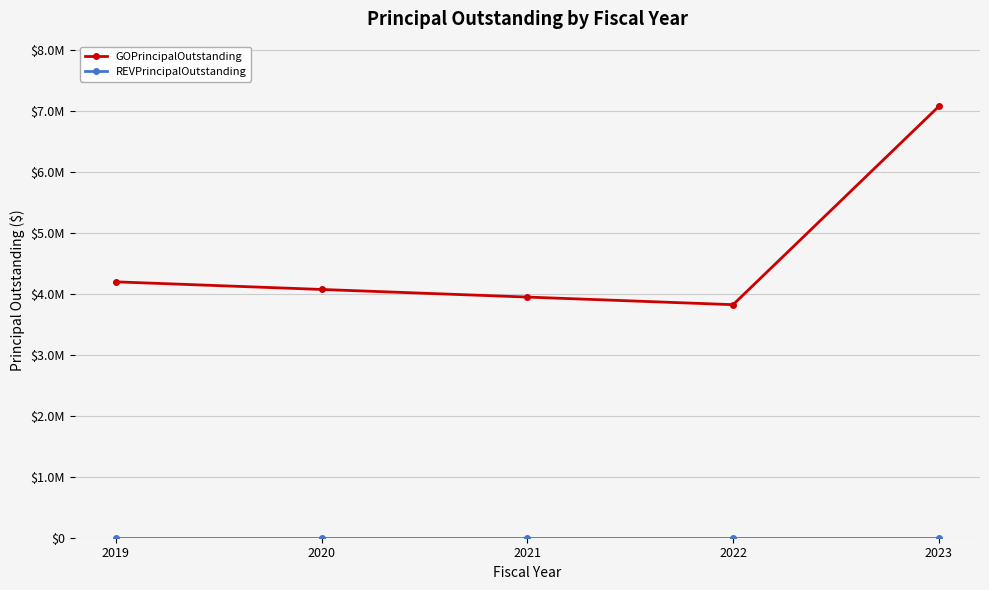

True or false: REVPrincipalOutstanding has more than 2 points higher than both neighbors.

False